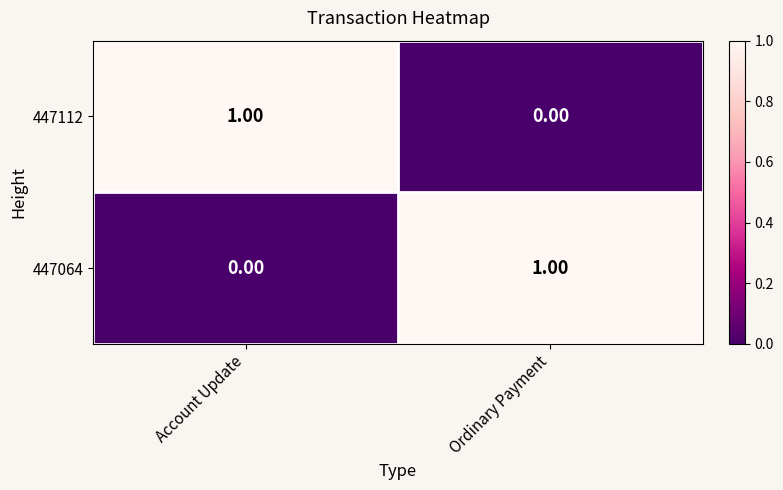

Which category has the highest value in the 447112 series?

Account Update